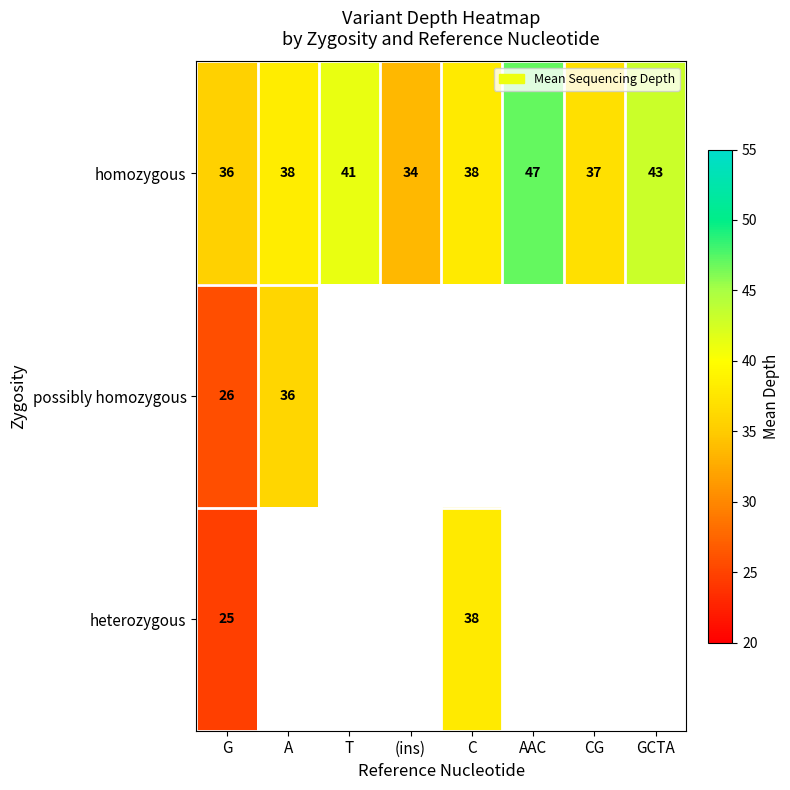

What is the difference between the maximum and second lowest values in the homozygous series?

11.0